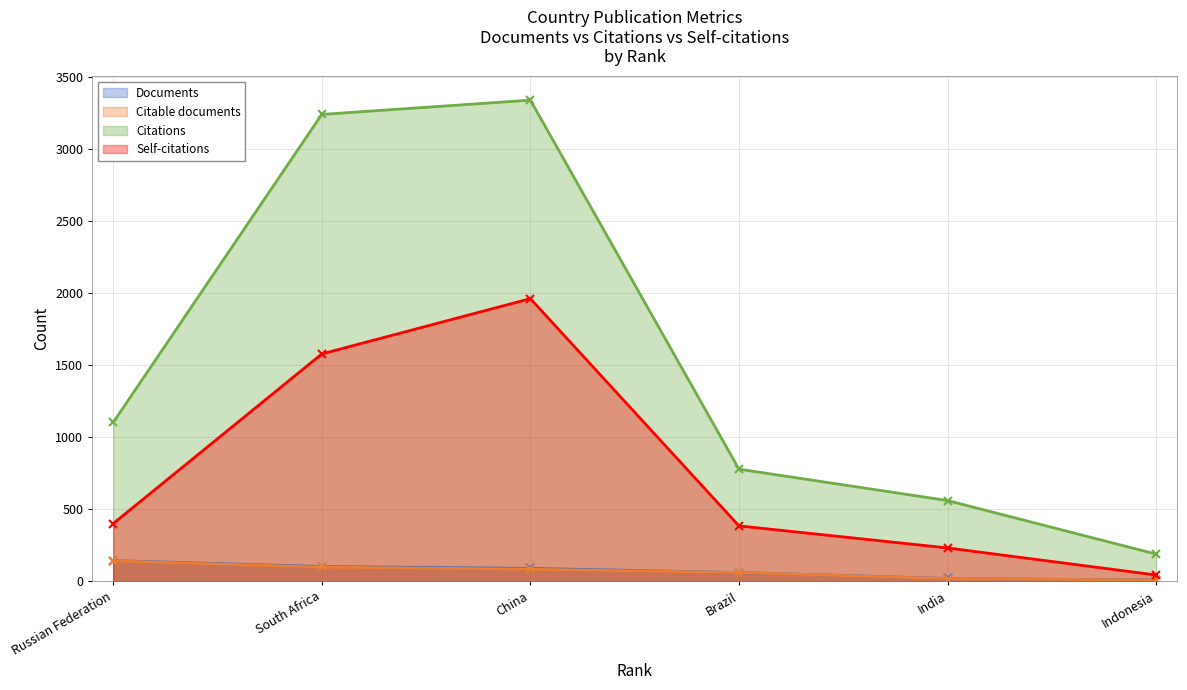

Is the value of Documents at India greater than the value of Citations at Indonesia?

No